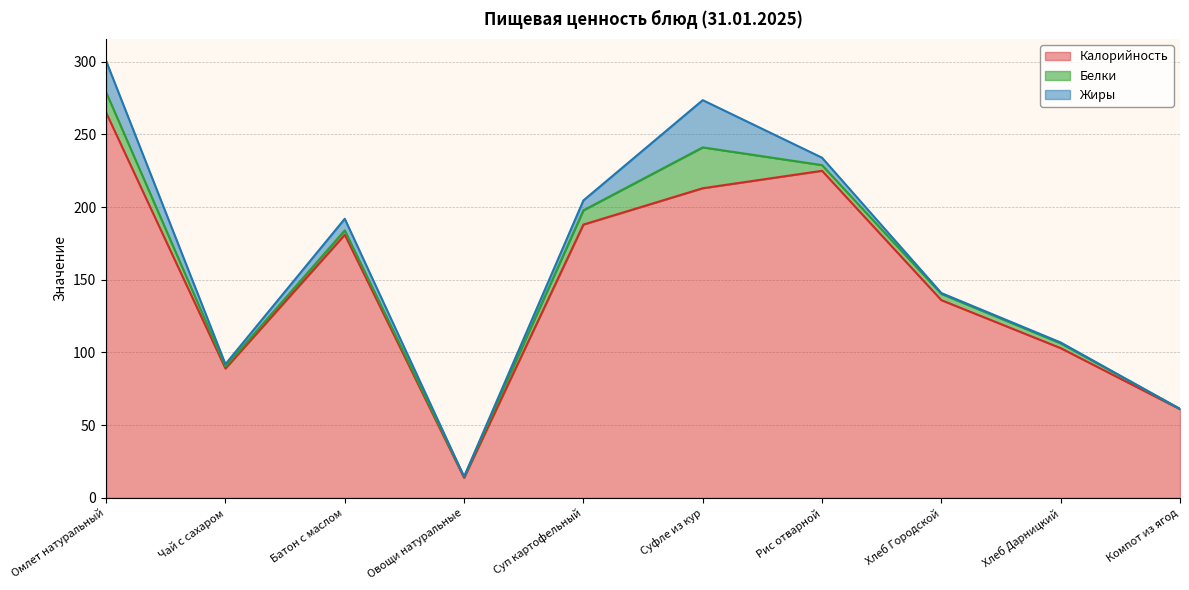

What is the difference between the highest and lowest values at Овощи натуральные?

13.7